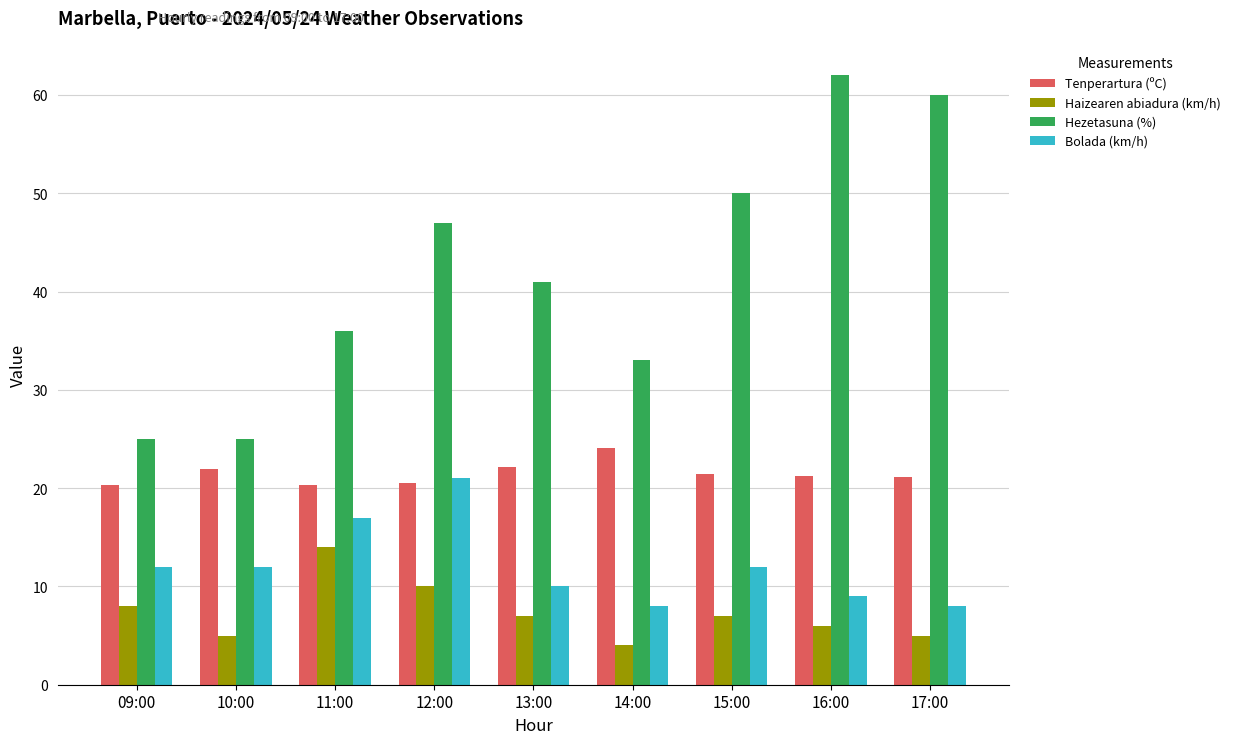

What is the difference between the highest and lowest values at 17:00?

55.0